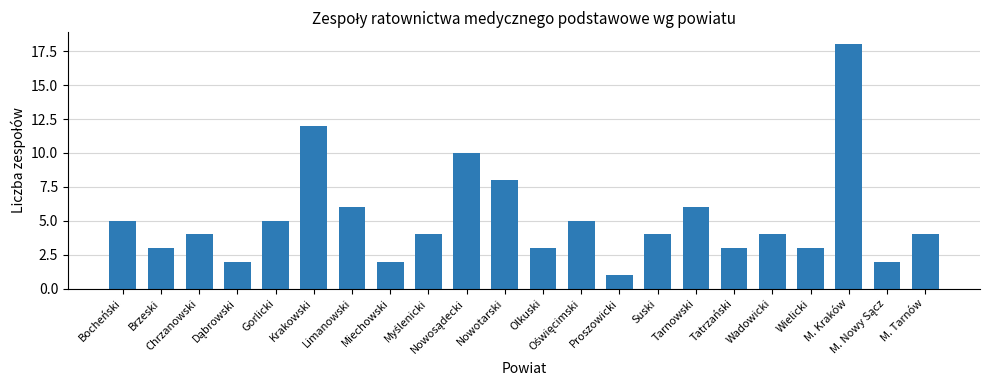

Which category has the highest value across all series?

M. Kraków